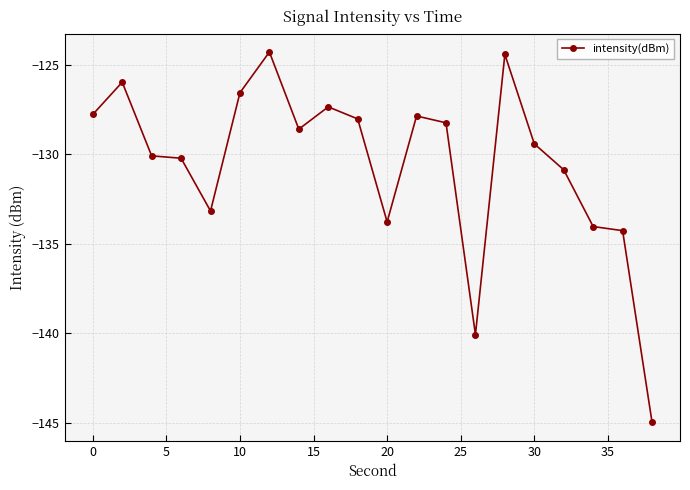

What is the minimum value shown in the chart?

-145.0